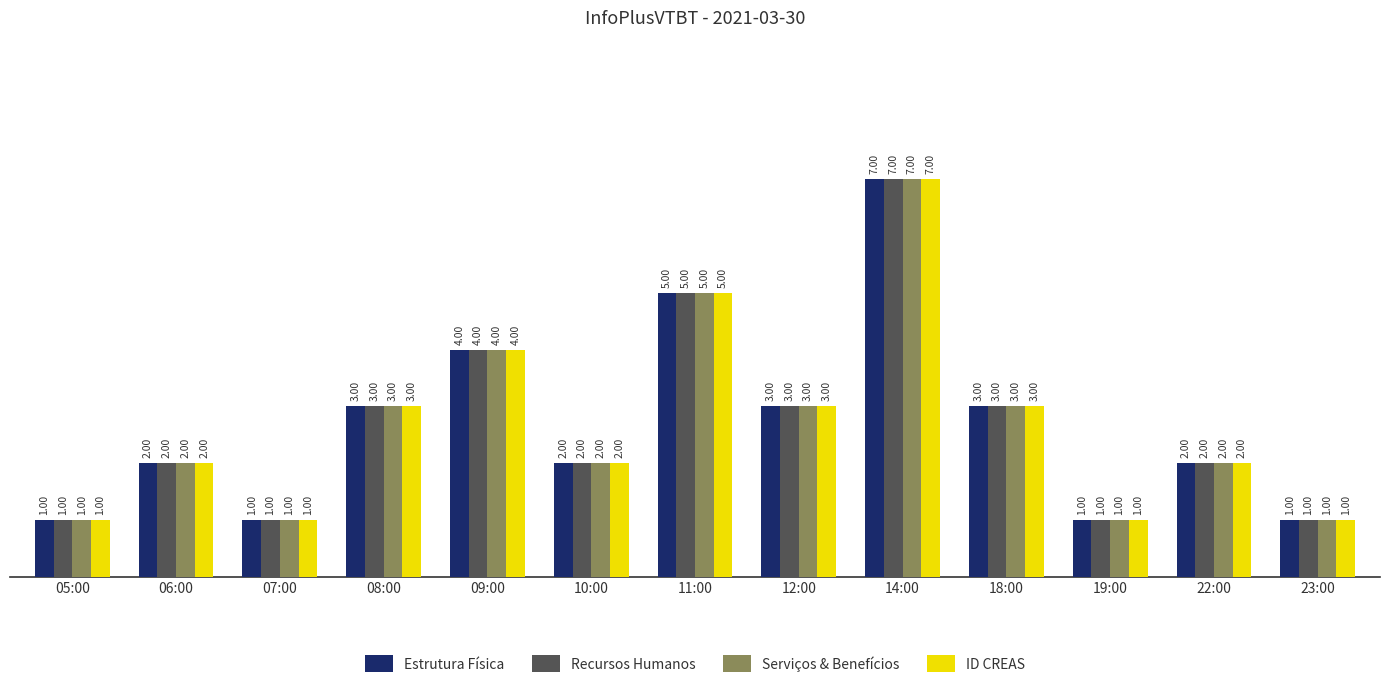

What is the difference between the Serviços & Benefícios values at 11:00 and 23:00?

4